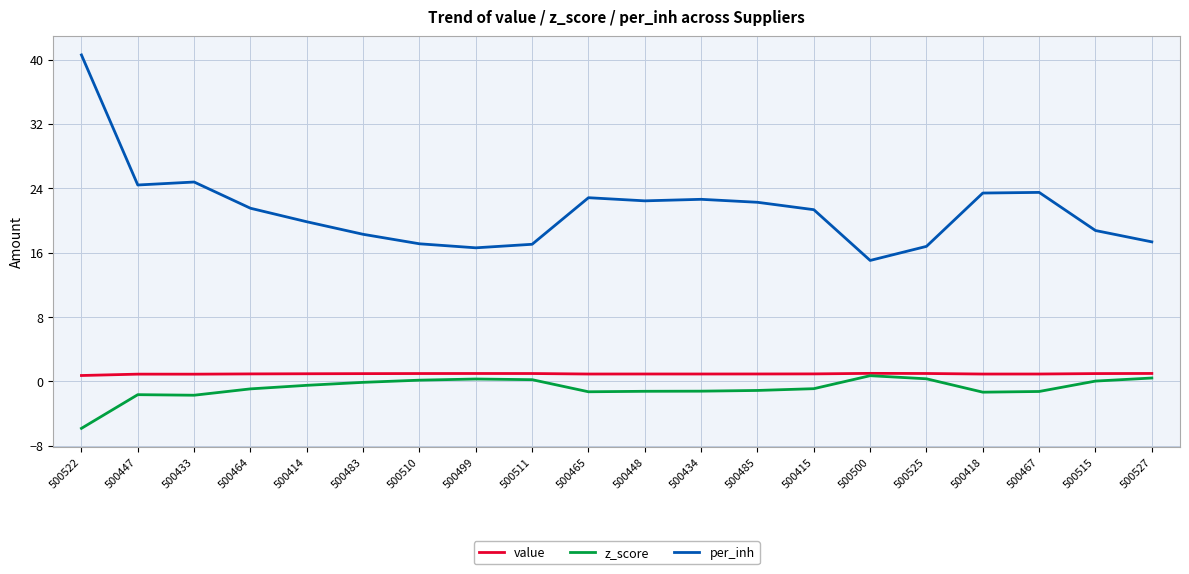

Is it true that per_inh equals 40.6 at 500522?

True